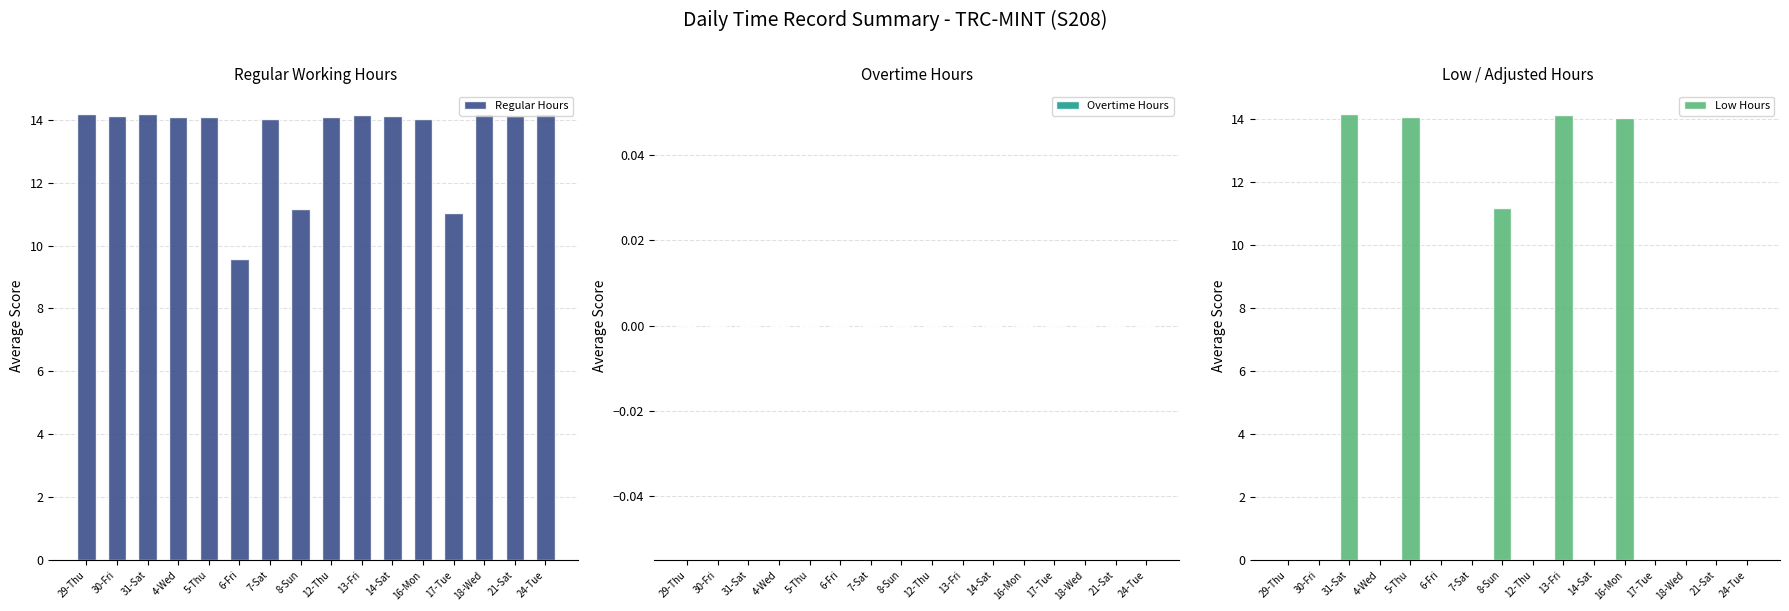

Reading left to right, extract all data points from this chart.

Regular Hours: 29-Thu=14.2	30-Fri=14.1	31-Sat=14.2	4-Wed=14.1	5-Thu=14.1	6-Fri=9.6	7-Sat=14.0	8-Sun=11.2	12-Thu=14.1	13-Fri=14.1	14-Sat=14.1	16-Mon=14.0	17-Tue=11.0	18-Wed=14.2	21-Sat=14.1	24-Tue=14.2
Overtime Hours: 29-Thu=0.0	30-Fri=0.0	31-Sat=0.0	4-Wed=0.0	5-Thu=0.0	6-Fri=0.0	7-Sat=0.0	8-Sun=0.0	12-Thu=0.0	13-Fri=0.0	14-Sat=0.0	16-Mon=0.0	17-Tue=0.0	18-Wed=0.0	21-Sat=0.0	24-Tue=0.0
Low Hours: 29-Thu=0.0	30-Fri=0.0	31-Sat=14.2	4-Wed=0.0	5-Thu=14.1	6-Fri=0.0	7-Sat=0.0	8-Sun=11.2	12-Thu=0.0	13-Fri=14.1	14-Sat=0.0	16-Mon=14.0	17-Tue=0.0	18-Wed=0.0	21-Sat=0.0	24-Tue=0.0